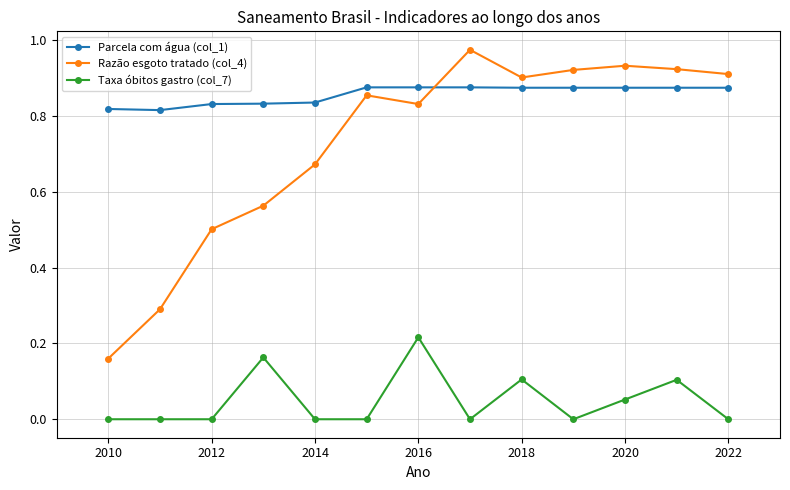

At how many categories does at least one series exceed 0?

13